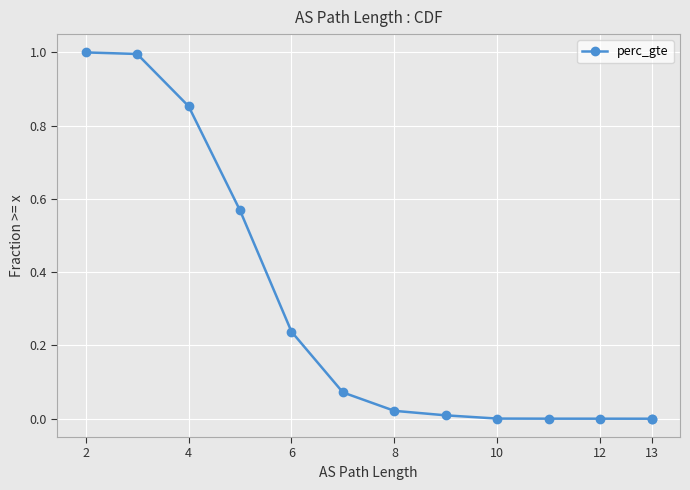

Which category has the highest value across all series?

2